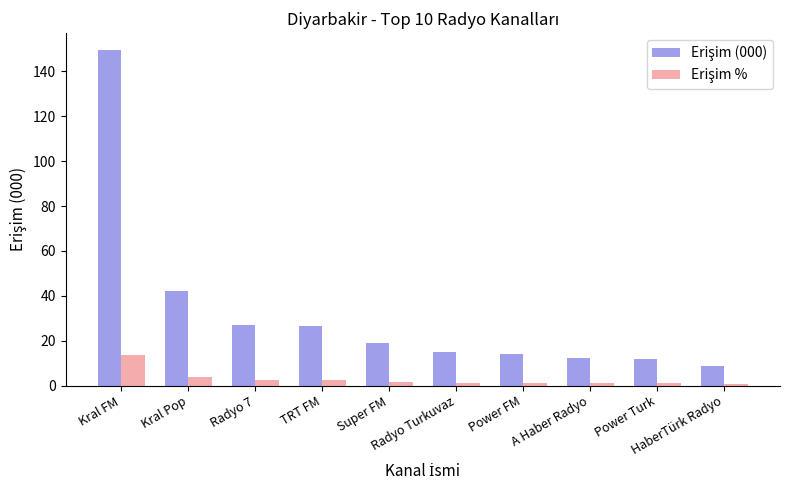

The Erişim % series shows 0.5 at HaberTürk Radyo. True or false?

False